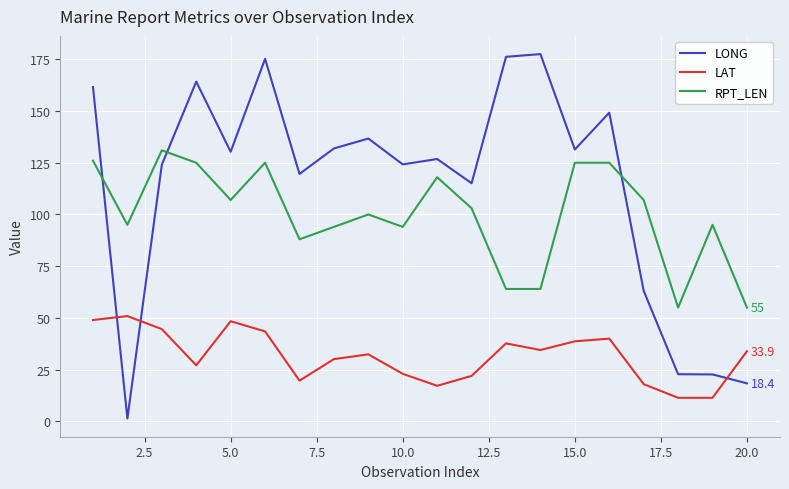

Which series has the largest range (max minus min)?

LONG